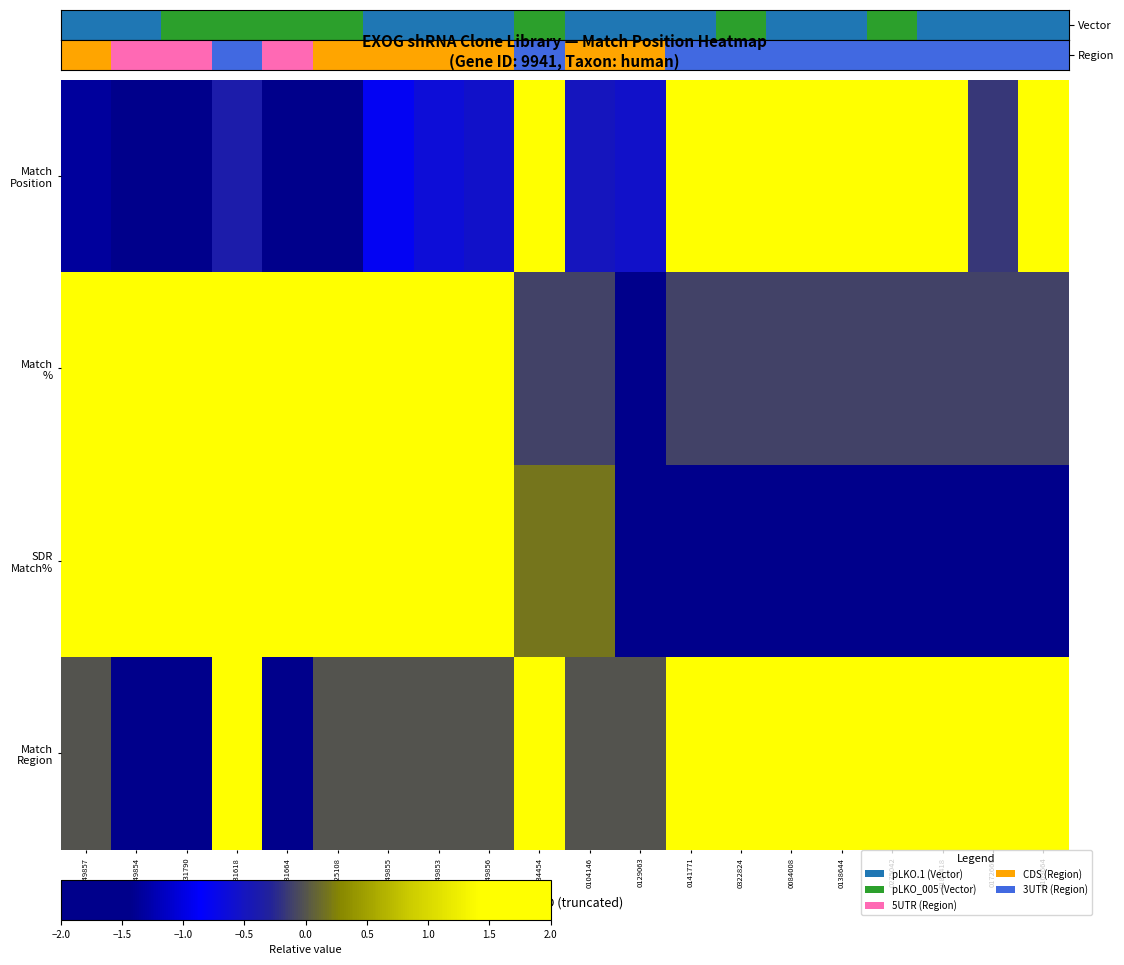

Which series has the largest range (max minus min)?

Match Position